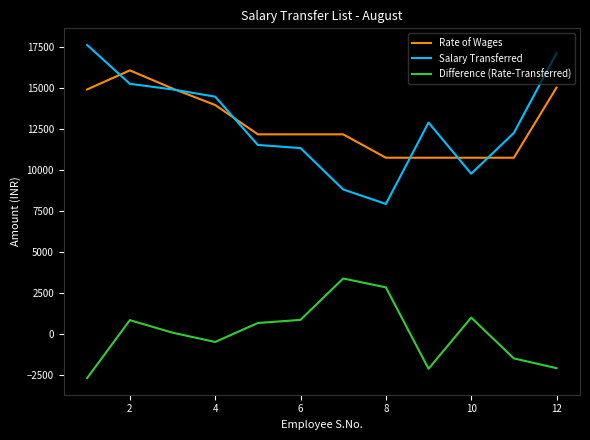

After their last crossing, which series has the higher values: Rate of Wages or Salary Transferred?

Salary Transferred